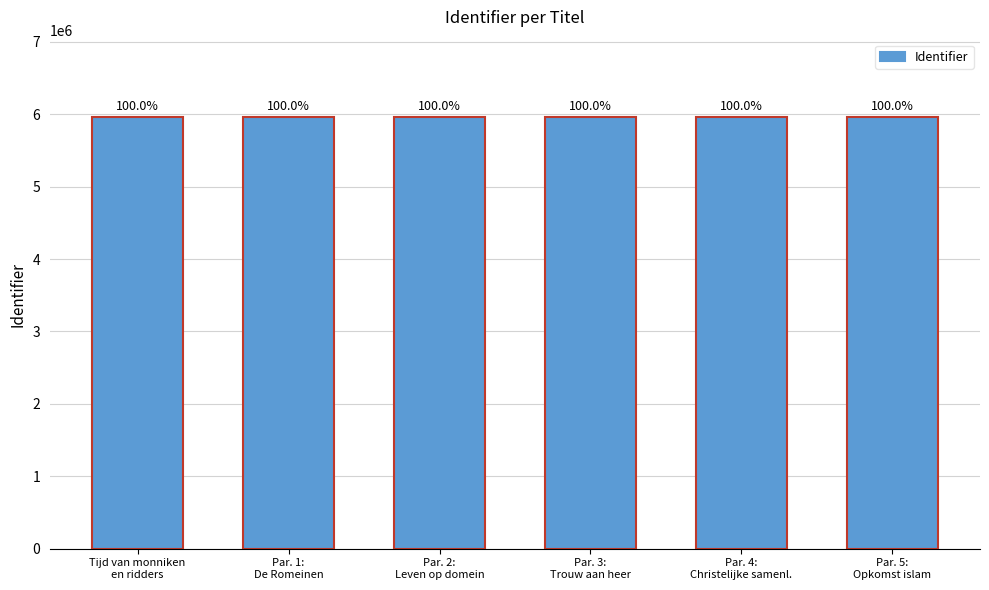

What is the difference between the maximum and minimum values?

18